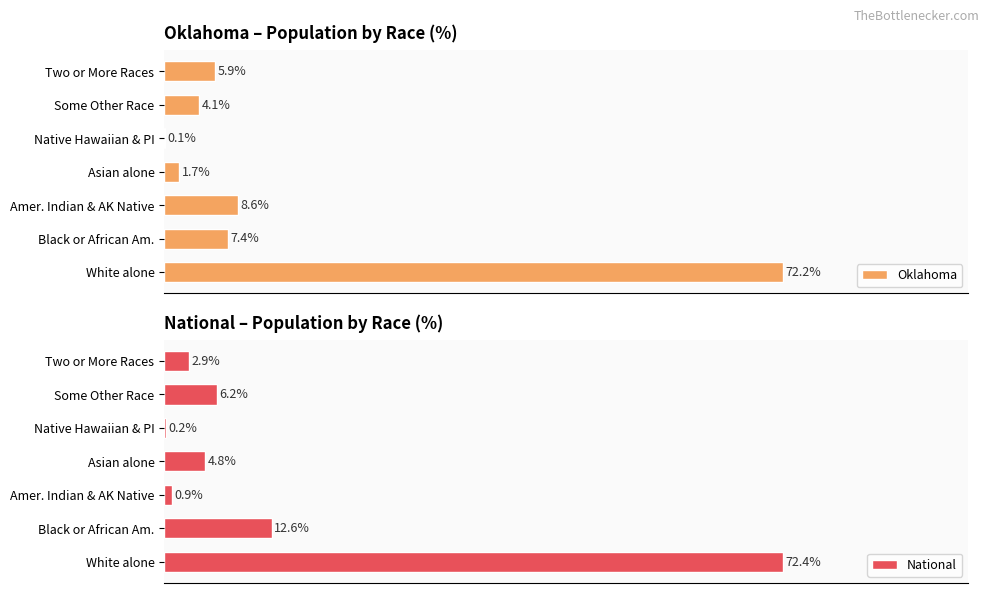

Where is National nearest to the value 36?

Black or African Am.